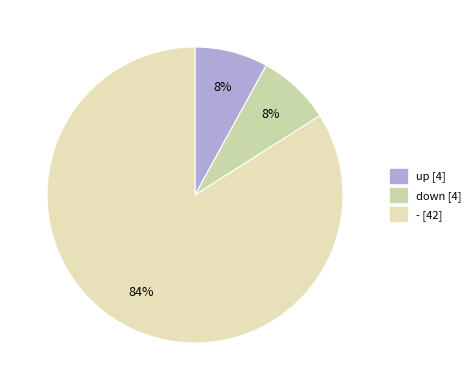

To the nearest percent, what is the combined percentage of - and down?

92%